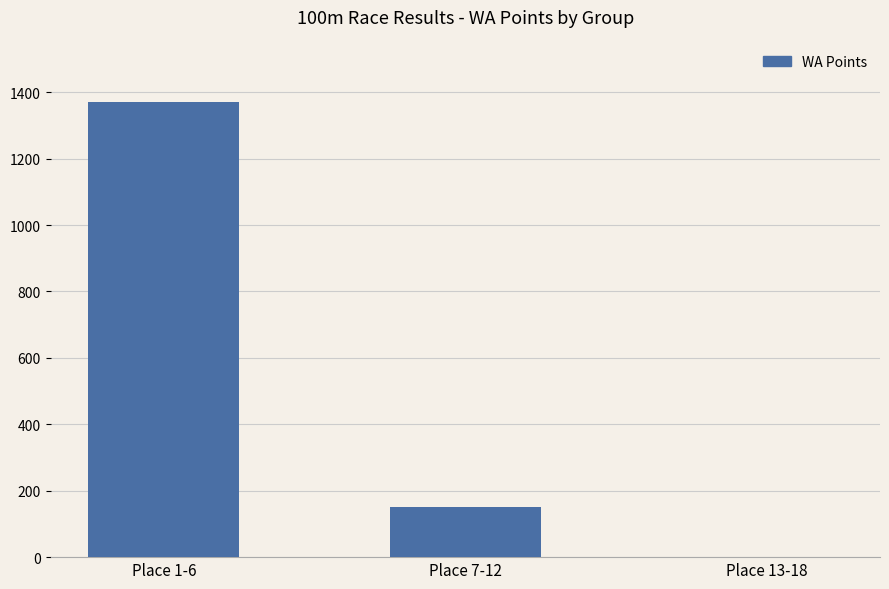

Where is the data nearest to the value 685?

Place 7-12